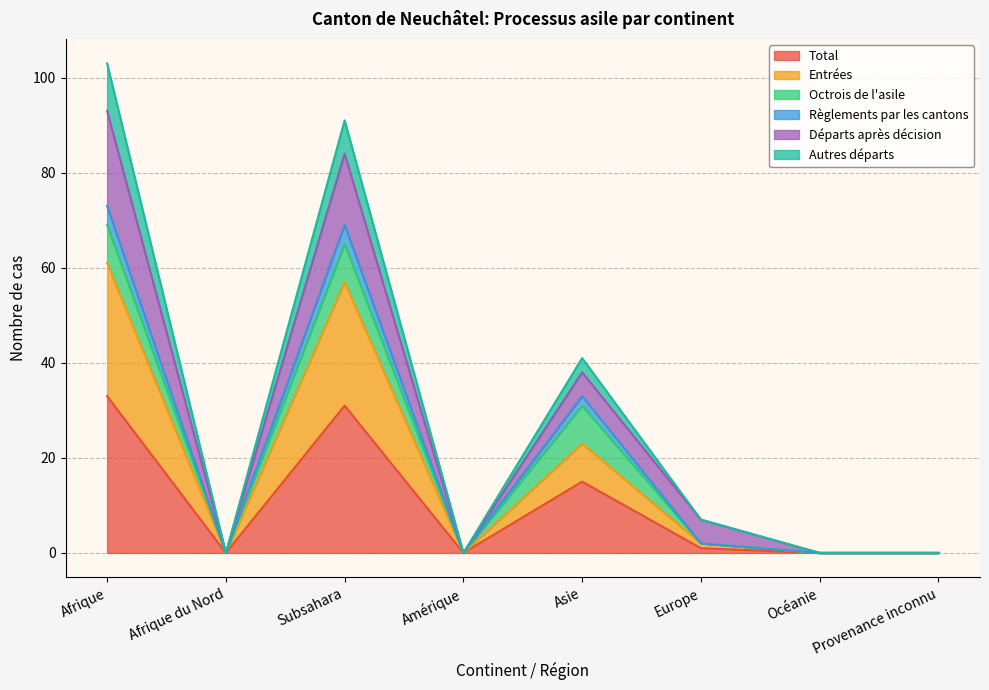

What is the highest value of the Total series?

33